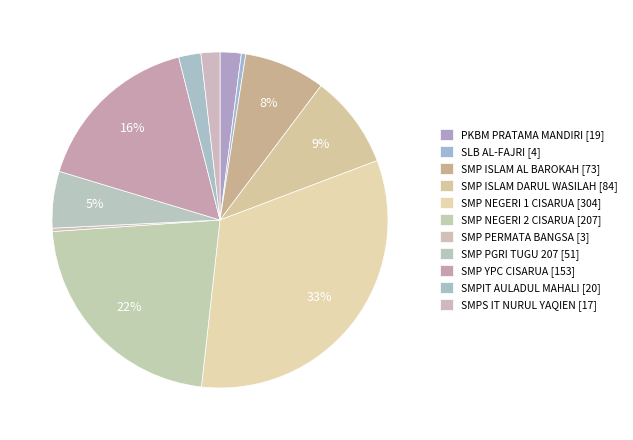

Which has a higher value, SMP PGRI TUGU 207 or PKBM PRATAMA MANDIRI?

SMP PGRI TUGU 207